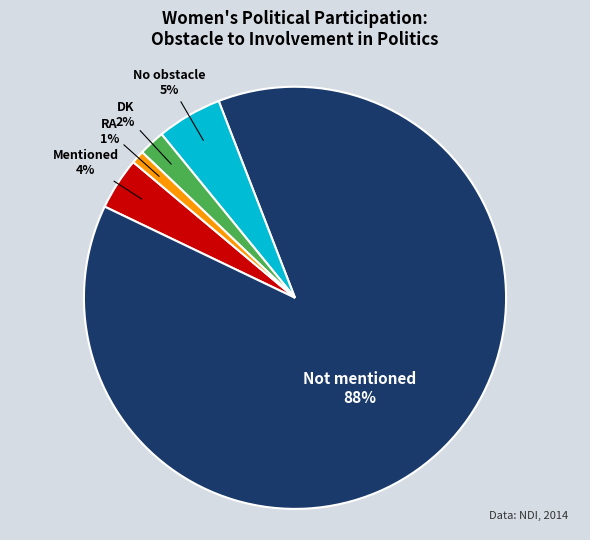

To the nearest percent, what is the difference between the largest and smallest slice percentages?

87%